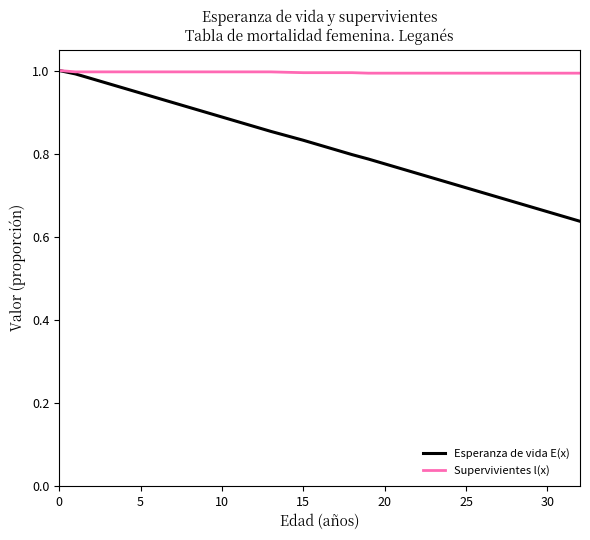

Rank the series by their average value, from lowest to highest.

Esperanza de vida E(x), Supervivientes l(x)